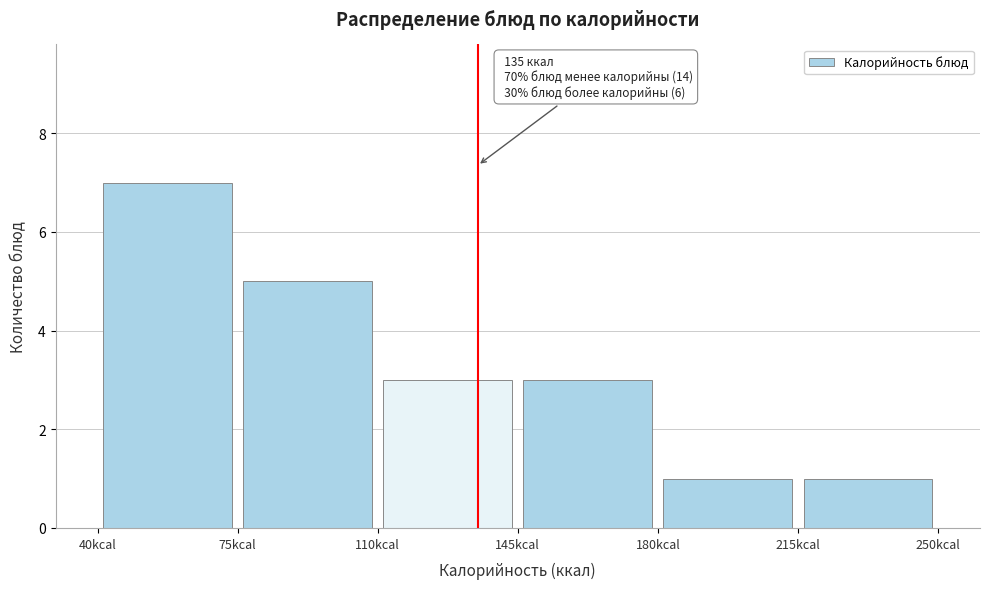

Over which range of the x-axis is the bar tallest?

40 to 75